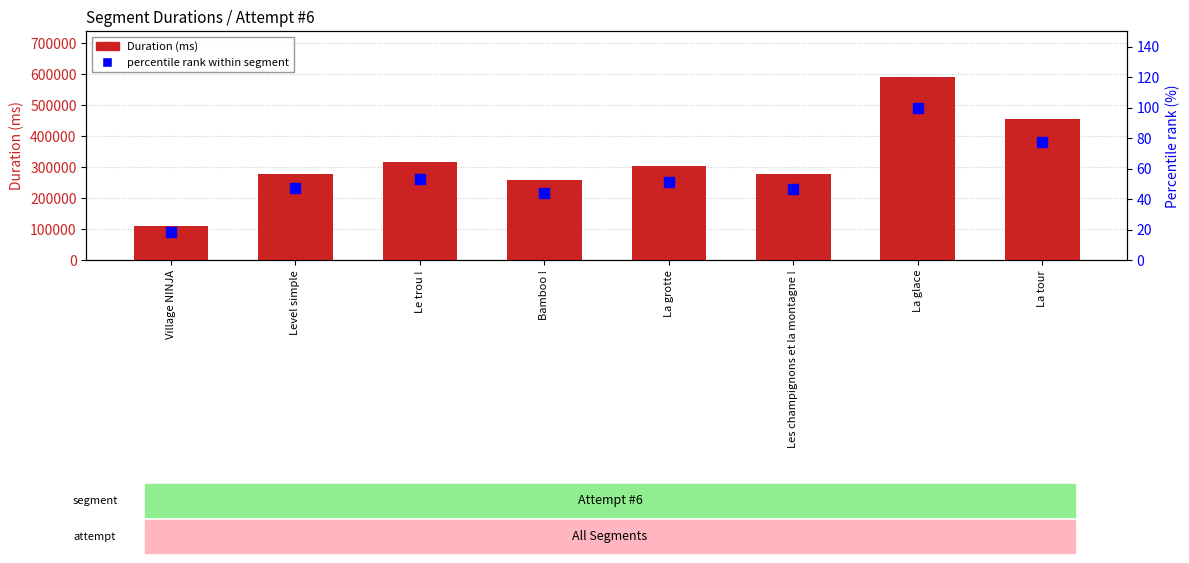

Are the bars grouped side by side (vs. stacked)?

Yes